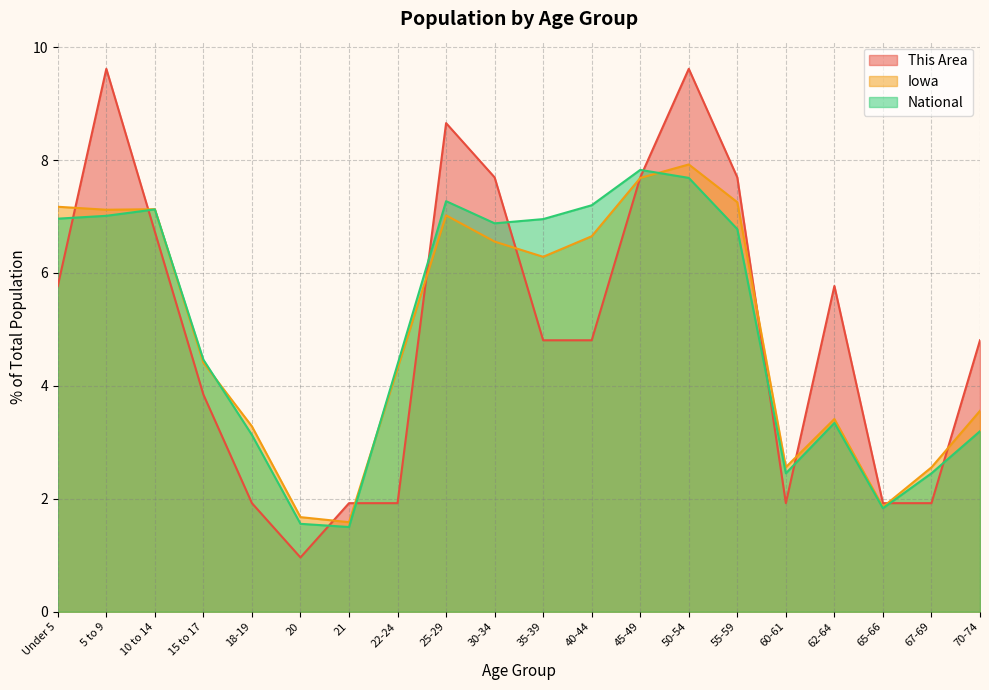

What is the difference between the maximum and minimum values in the Iowa series?

6.3